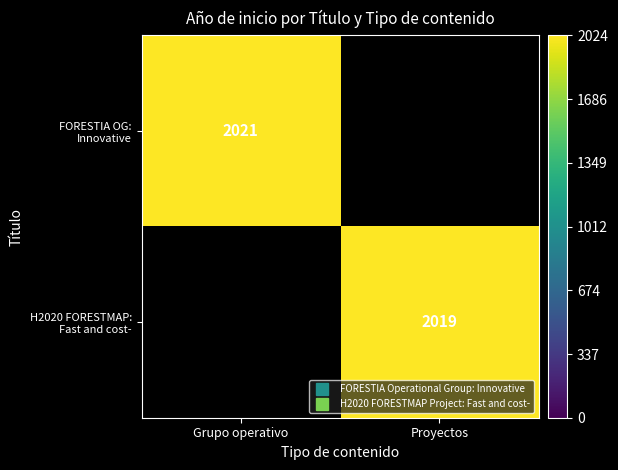

List the series in order of their overall mean, highest first.

FORESTIA OG: Innovative, H2020 FORESTMAP: Fast and cost-